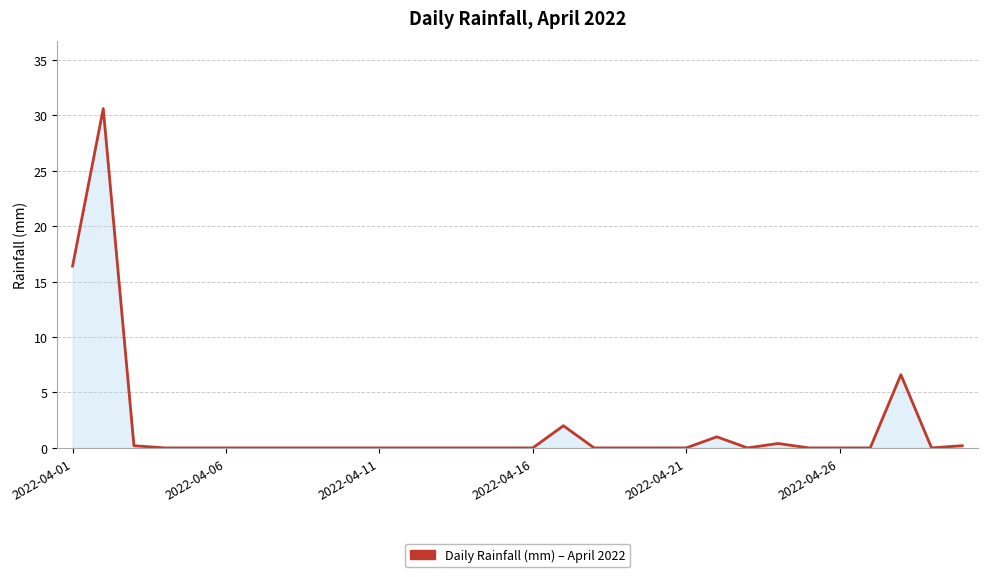

Does the chart have visible grid lines?

Yes